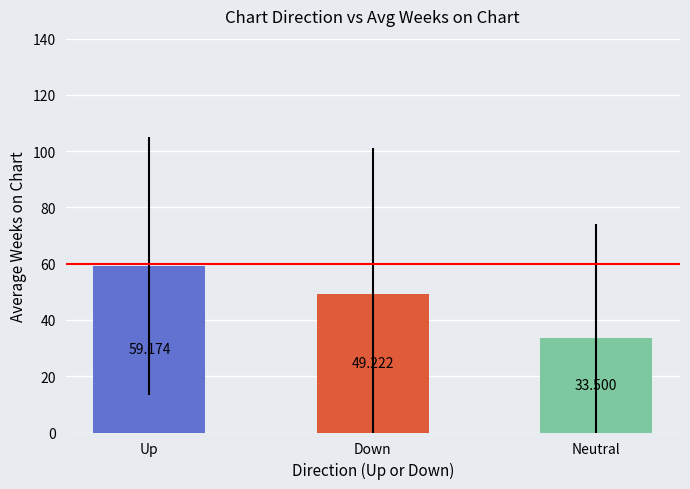

How many distinct data groups are displayed?

1